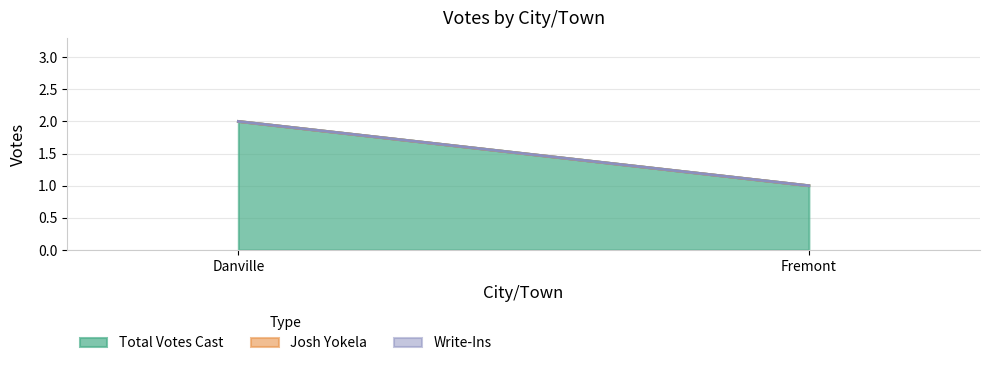

True or false: Total Votes Cast has a value of 2 at Fremont.

False